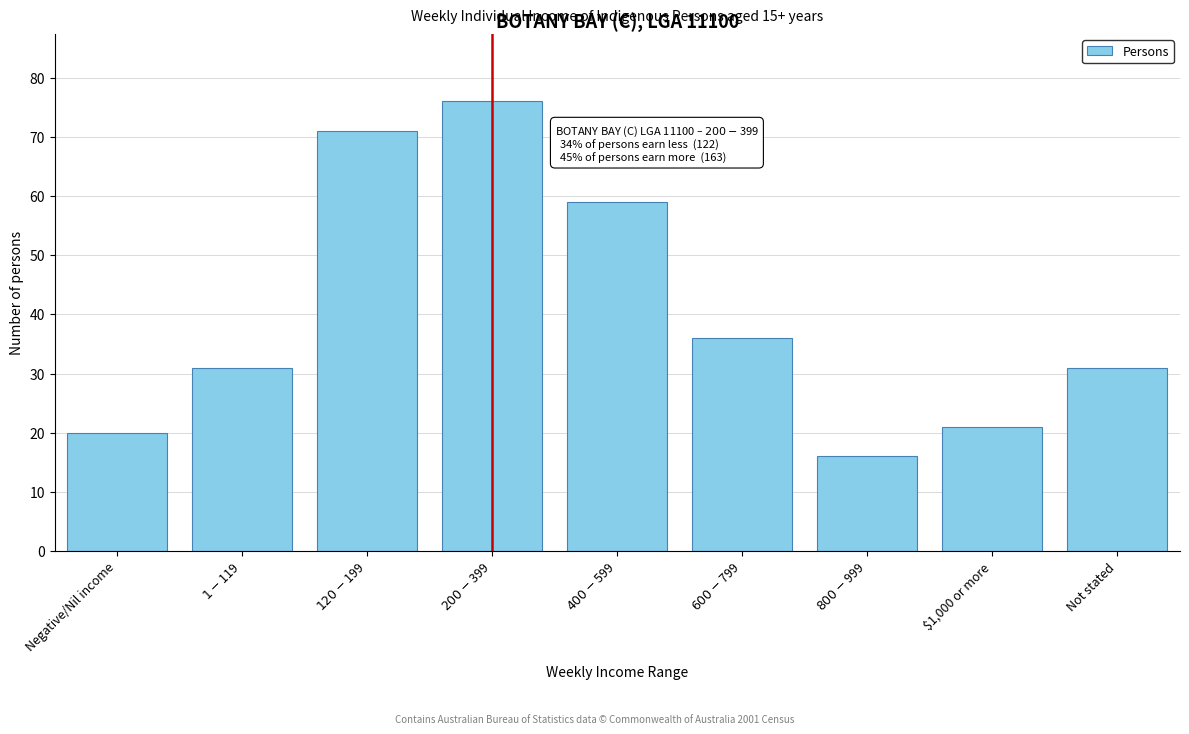

Reading right to left, what are all the values shown in this chart?

31	21	16	36	59	76	71	31	20